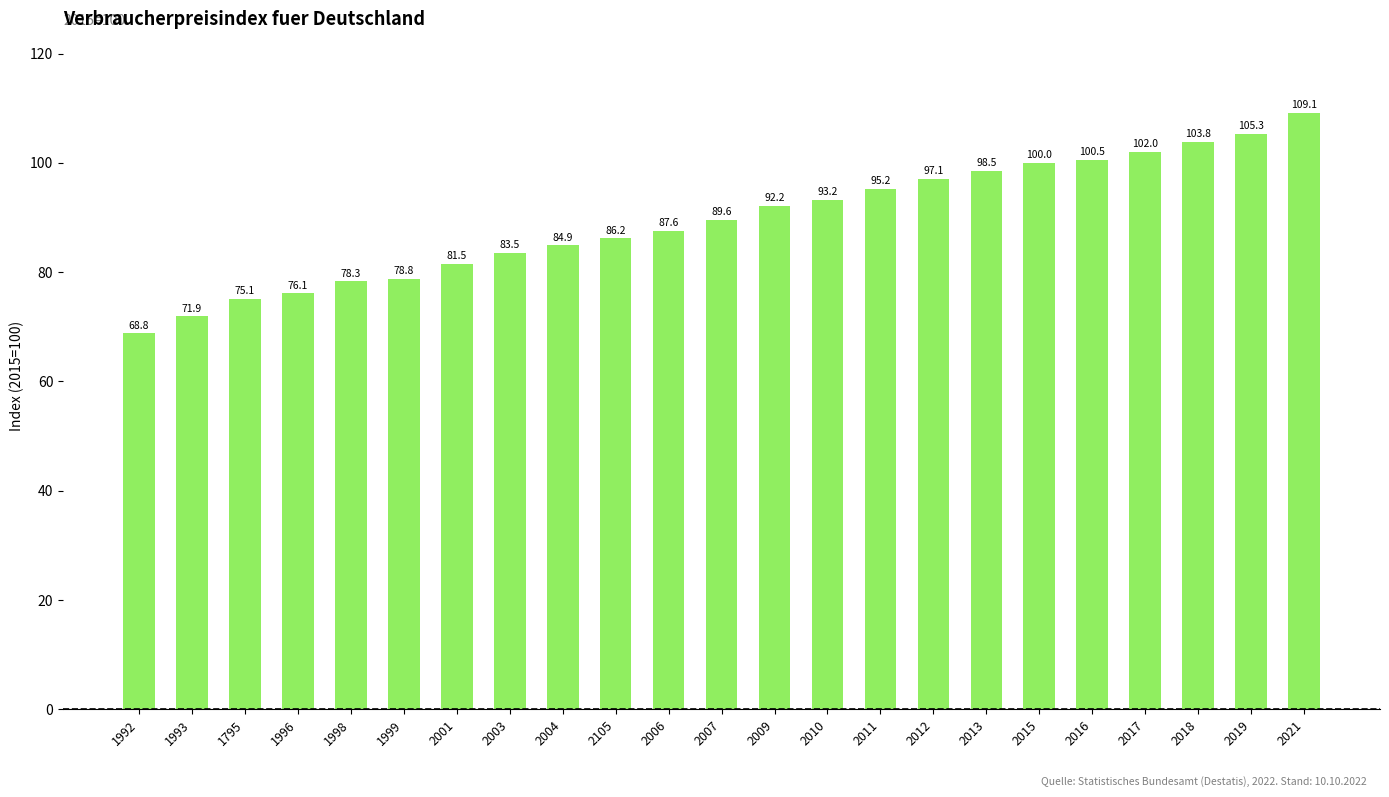

What is the difference between the second highest and second lowest values?

33.4